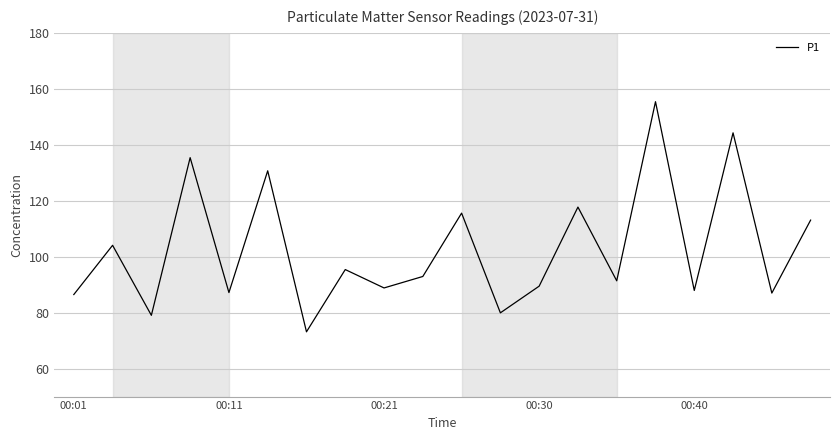

Does the chart display data point markers on the line(s)?

No